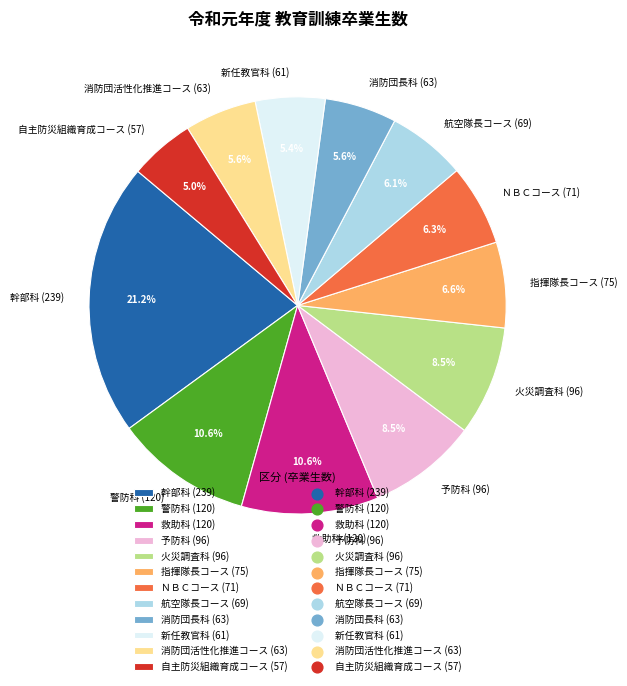

What percentage do 航空隊長コース (69) and 予防科 (96) together represent?

14.6%